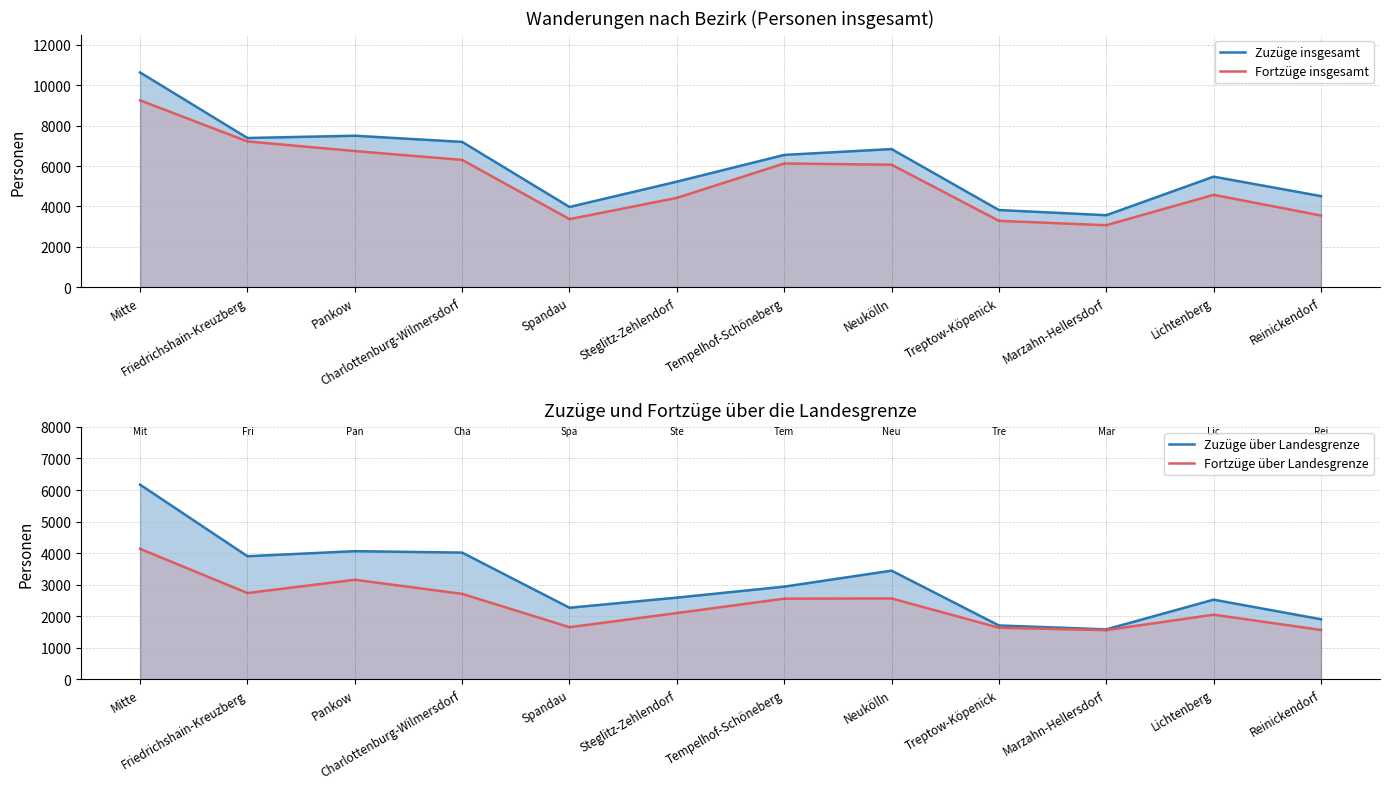

The value of Zuzüge insgesamt at Spandau is 2542. True or false?

False